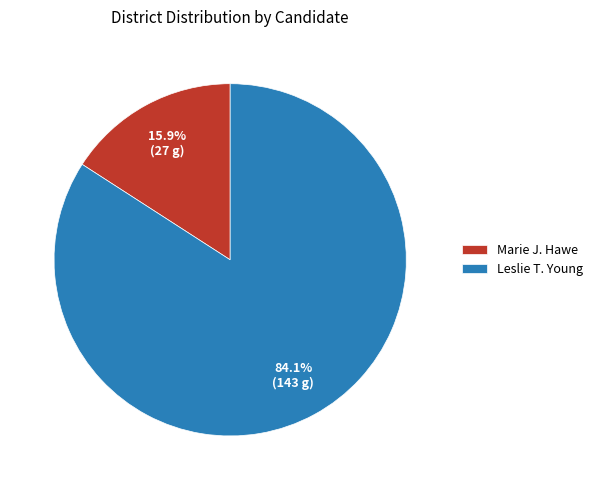

How many segments does this pie chart have?

2